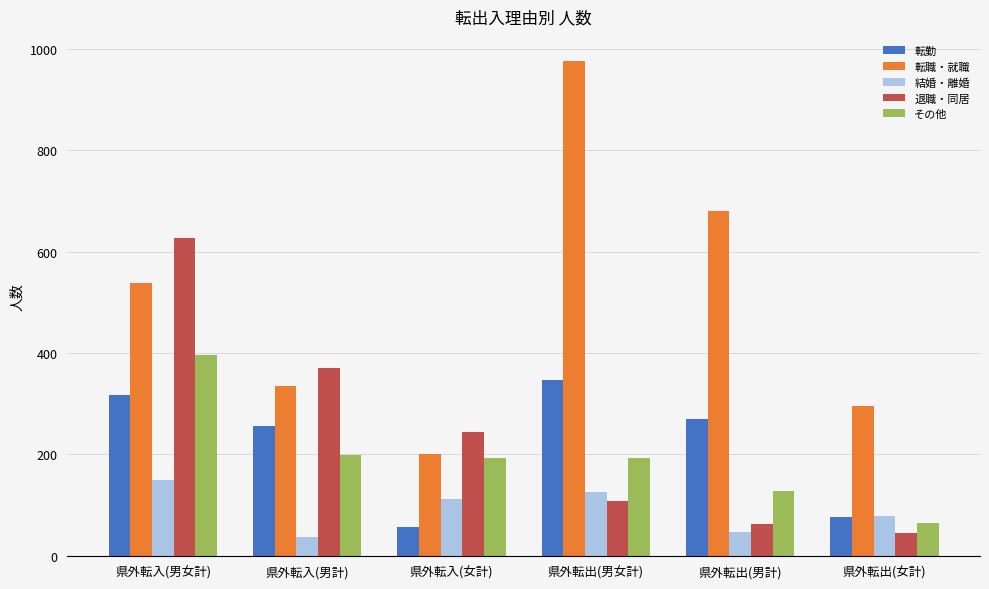

What is the value of the 転職・就職 bar at the 2nd from the left?

336